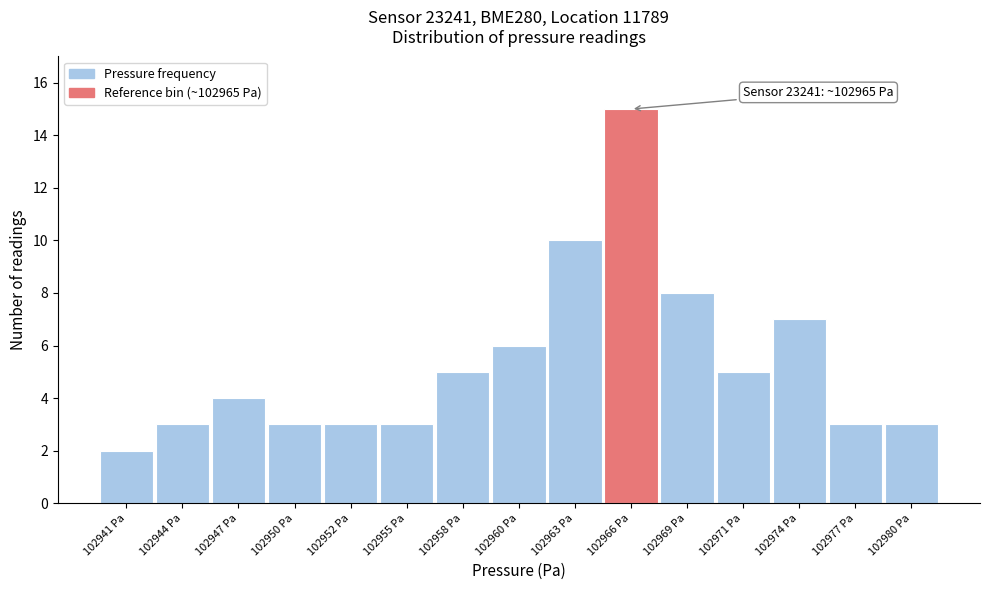

Reading left to right, transcribe all the data shown in this chart.

2	3	4	3	3	3	5	6	10	15	8	5	7	3	3